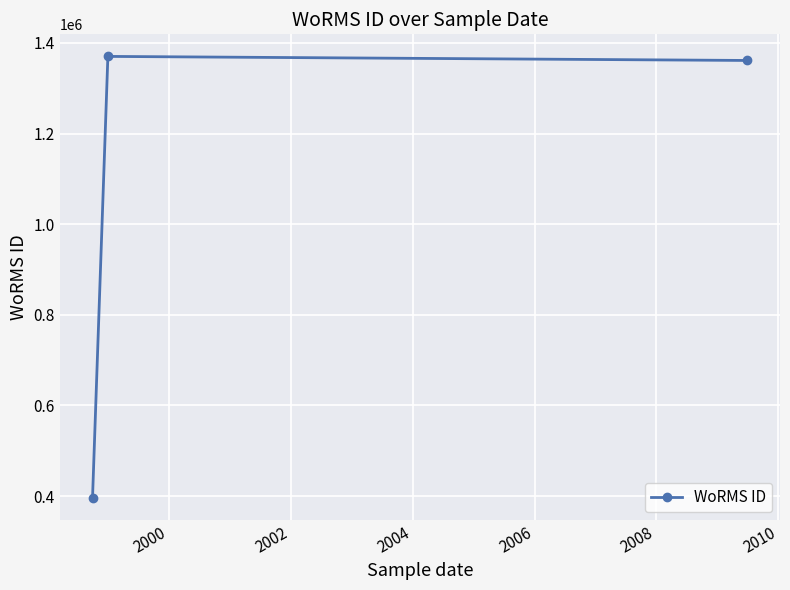

How many distinct data groups are displayed?

1